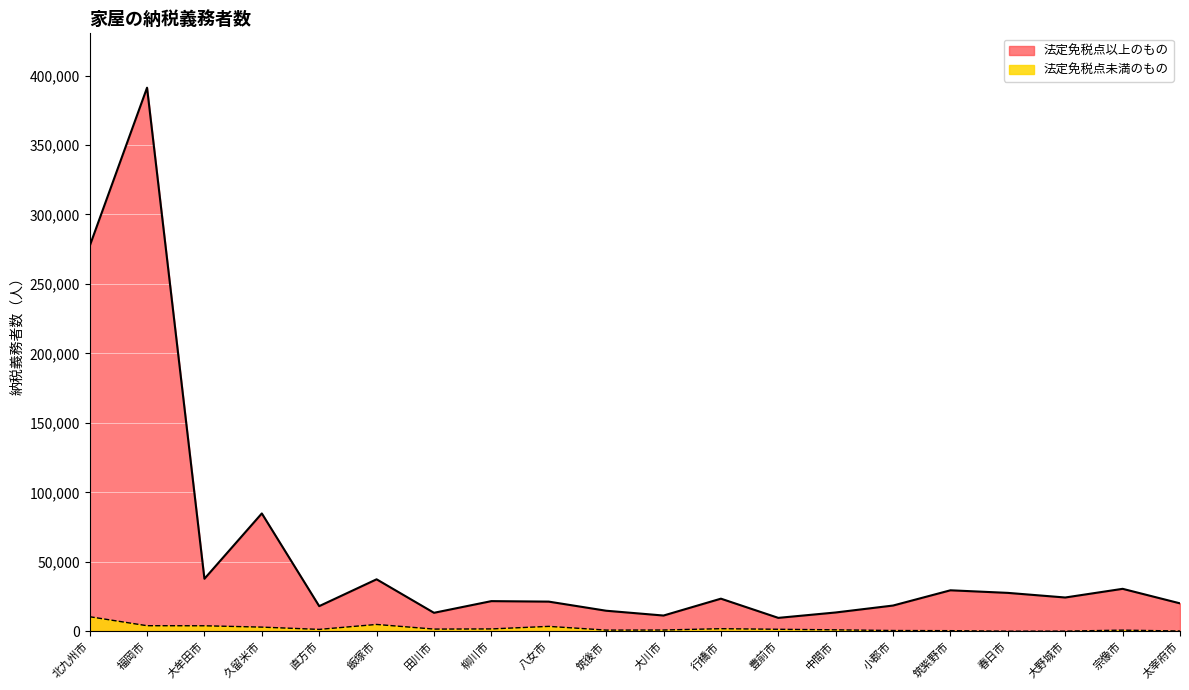

What is the difference between the second highest and minimum values in the 法定免税点未満のもの series?

4836